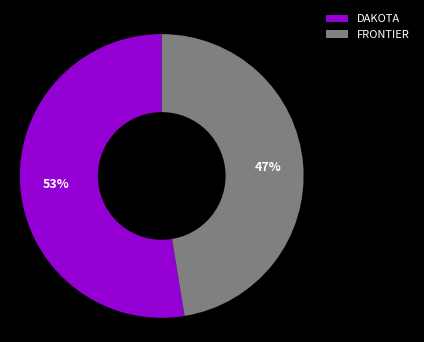

Between FRONTIER and DAKOTA, which is larger?

DAKOTA